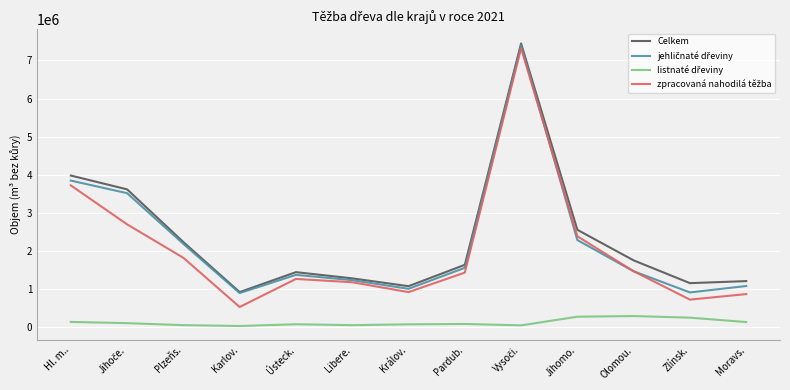

What is the maximum value shown in the chart?

7446141